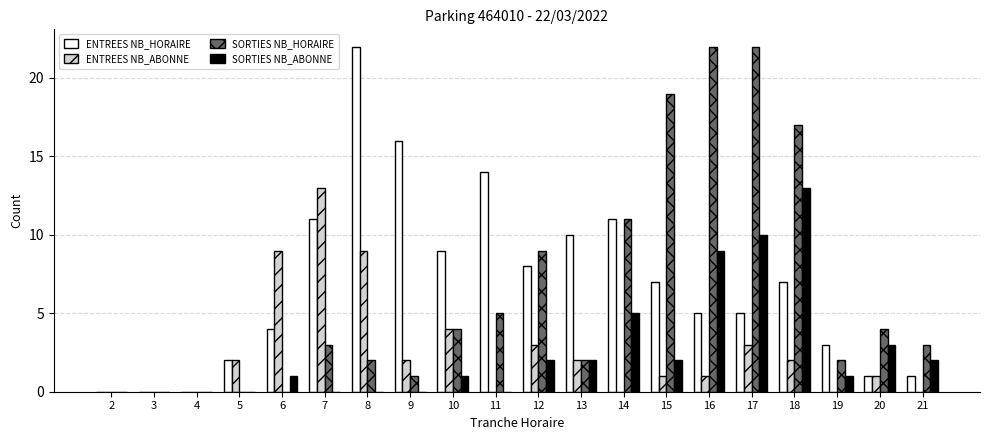

What is the sum of all ENTREES NB_HORAIRE values?

136